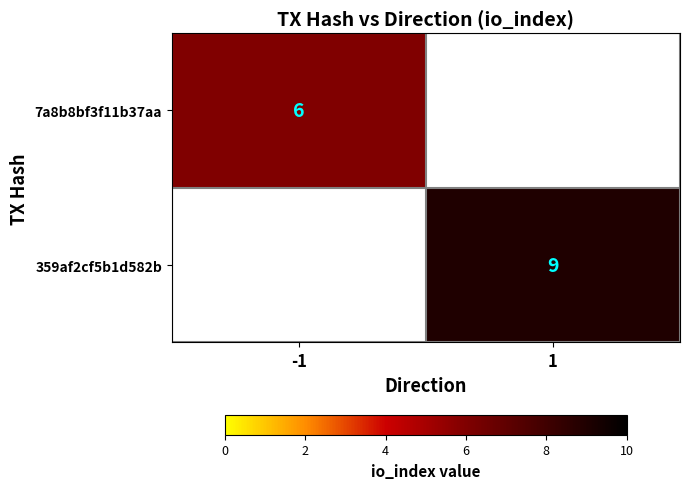

The value of 359af2cf5b1d582b at 1 is 2. True or false?

False